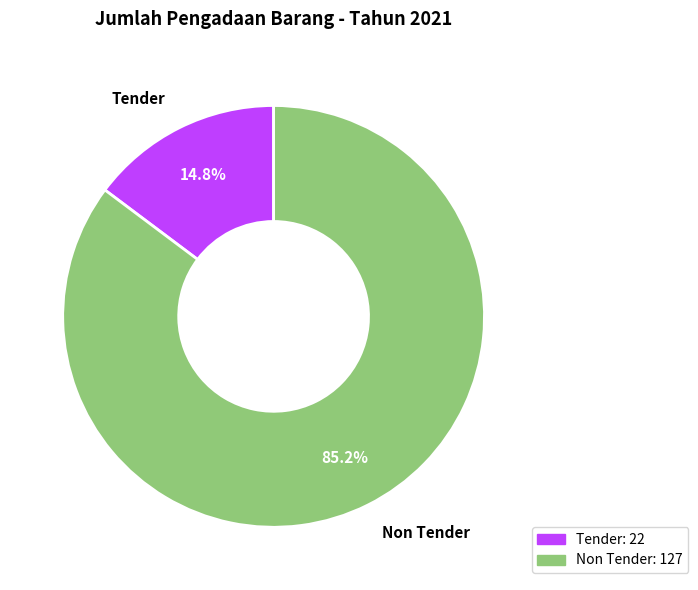

To the nearest percent, what percentage of the pie is Tender?

15%